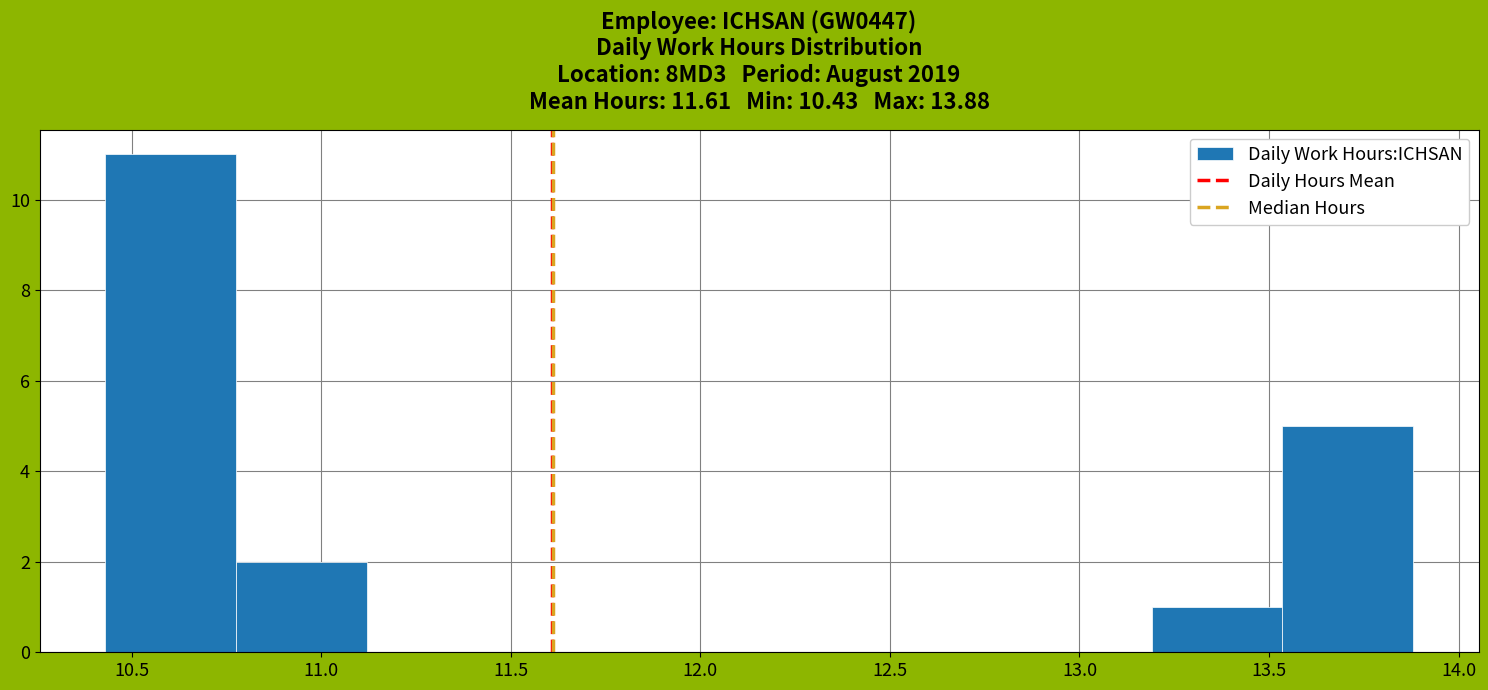

Reading left to right, transcribe this chart: for each bar, give the range it covers on the x-axis and its height. Neither the bar edges nor the heights are printed on the chart, so give them approximately, as read against the axes.

10.430 to 10.775: 11
10.775 to 11.120: 2
11.120 to 11.465: 0
11.465 to 11.810: 0
11.810 to 12.155: 0
12.155 to 12.500: 0
12.500 to 12.845: 0
12.845 to 13.190: 0
13.190 to 13.535: 1
13.535 to 13.880: 5